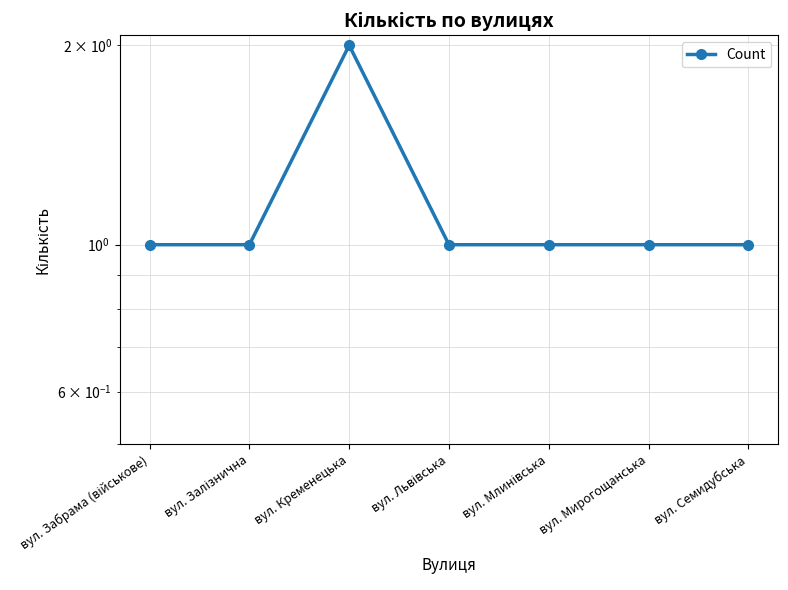

Rank the categories by value from lowest to highest.

вул. Забрама (військове), вул. Залізнична, вул. Львівська, вул. Млинівська, вул. Мирогощанська, вул. Семидубська, вул. Кременецька